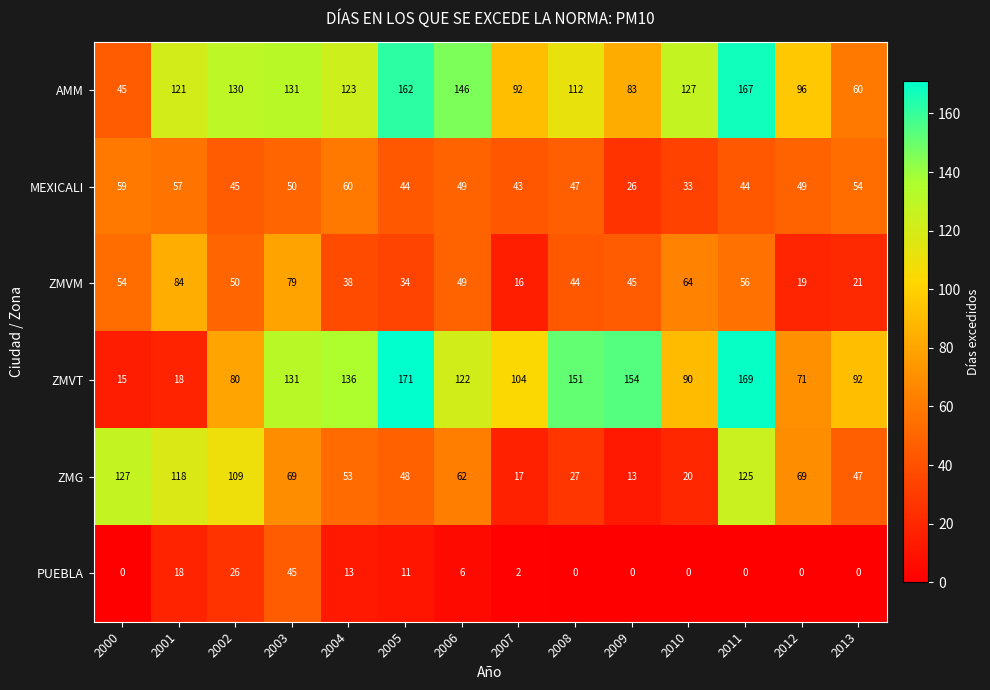

At which label does ZMG first exceed 62?

2000